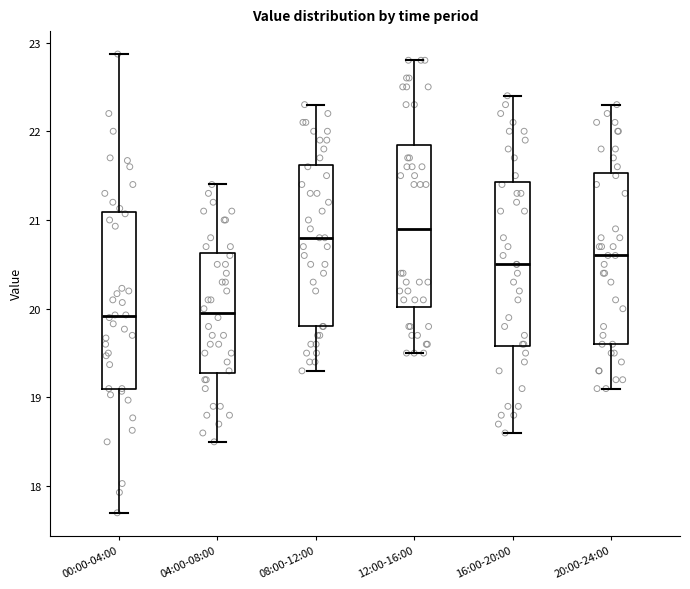

Reading left to right, transcribe this box plot: for each box, give where its median line is, the range the box spans, and where its two whiskers end, as read against the y-axis. The values are not printed on the chart, so give them approximately, as read against the axis.

00:00-04:00: median 19.9, box 19.1 to 21.1, whiskers 17.7 to 22.9
04:00-08:00: median 20.0, box 19.3 to 20.6, whiskers 18.5 to 21.4
08:00-12:00: median 20.8, box 19.8 to 21.6, whiskers 19.3 to 22.3
12:00-16:00: median 20.9, box 20.0 to 21.9, whiskers 19.5 to 22.8
16:00-20:00: median 20.5, box 19.6 to 21.4, whiskers 18.6 to 22.4
20:00-24:00: median 20.6, box 19.6 to 21.5, whiskers 19.1 to 22.3